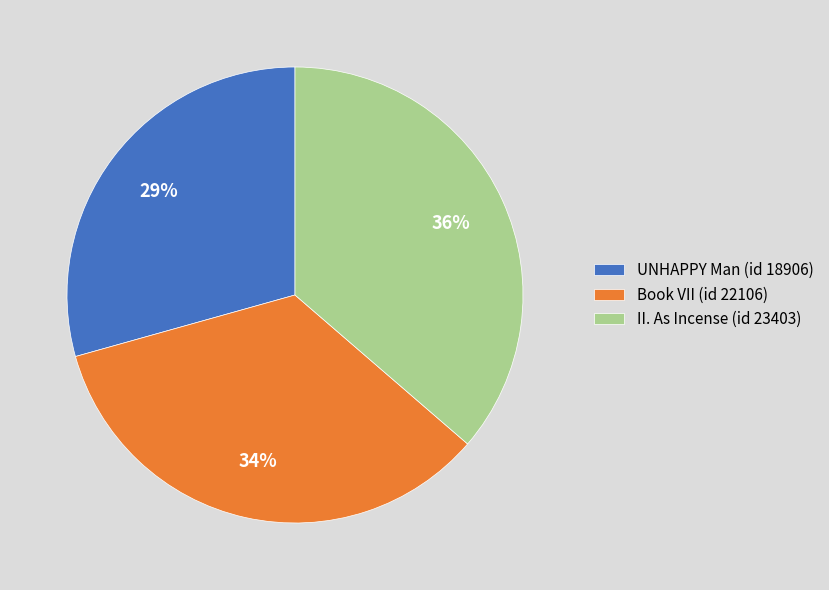

Count the number of slices in the pie.

3